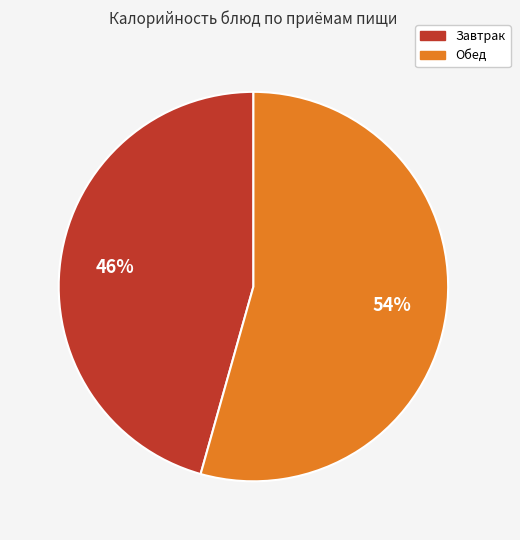

How many slices are in this pie chart?

2